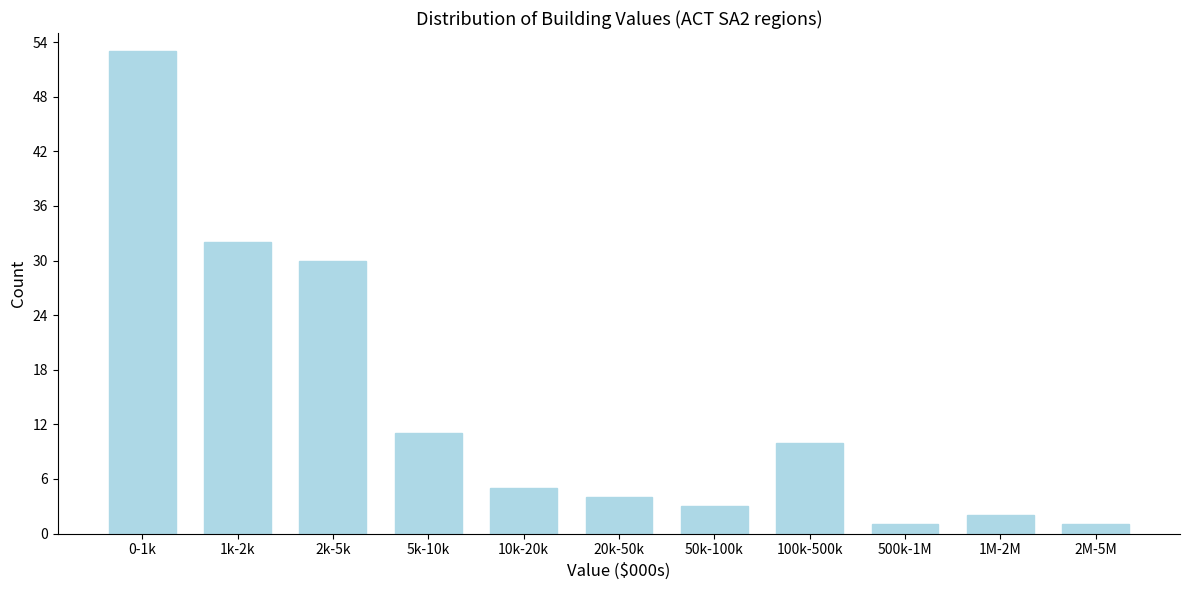

Reading left to right, what are all the values shown in this chart?

0-1k=53	1k-2k=32	2k-5k=30	5k-10k=11	10k-20k=5	20k-50k=4	50k-100k=3	100k-500k=10	500k-1M=1	1M-2M=2	2M-5M=1